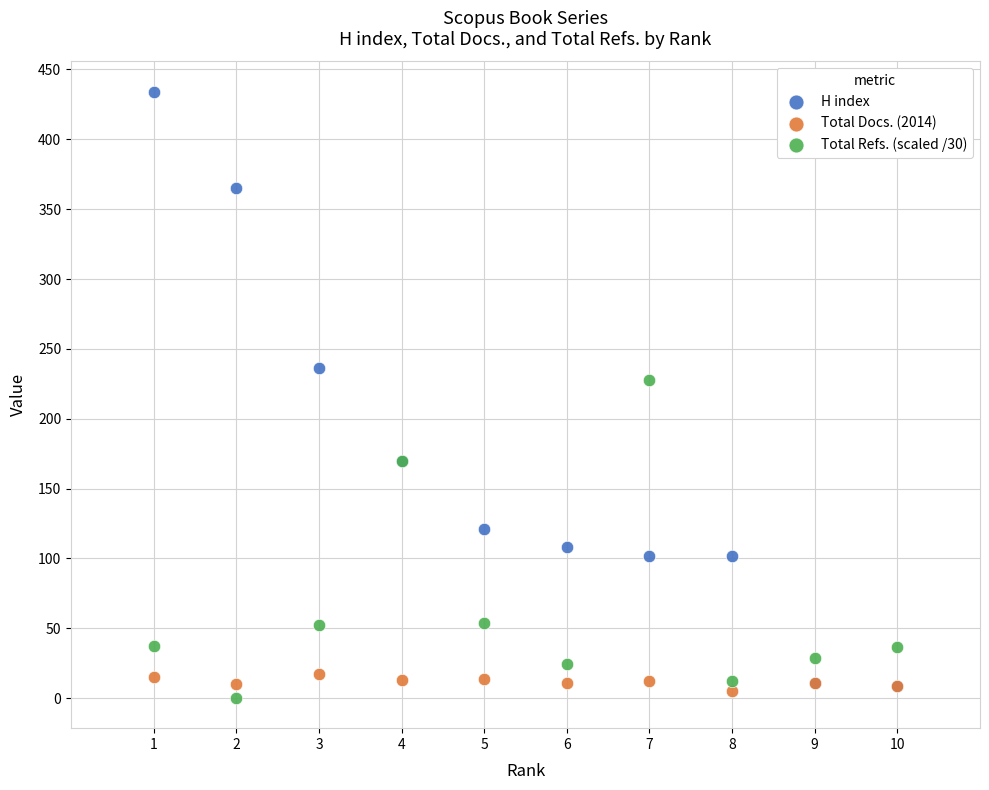

Which series contains the highest Y value?

H index